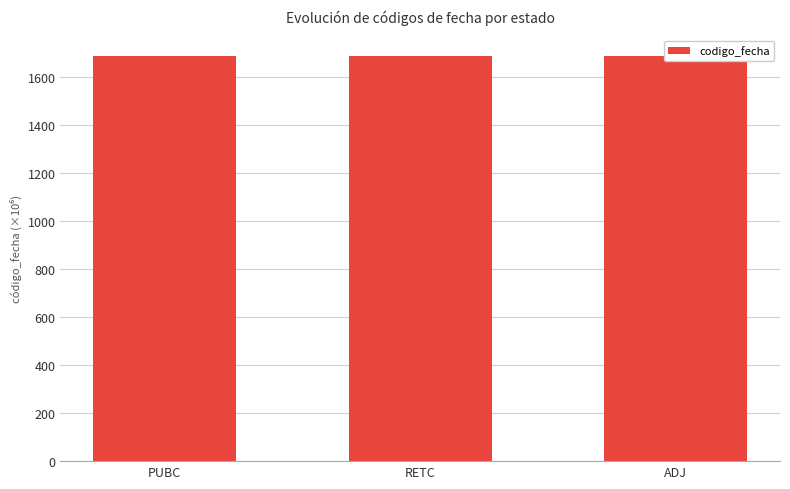

Reading right to left, list all the values displayed in this chart.

ADJ=1686.4	RETC=1689.0	PUBC=1689.4